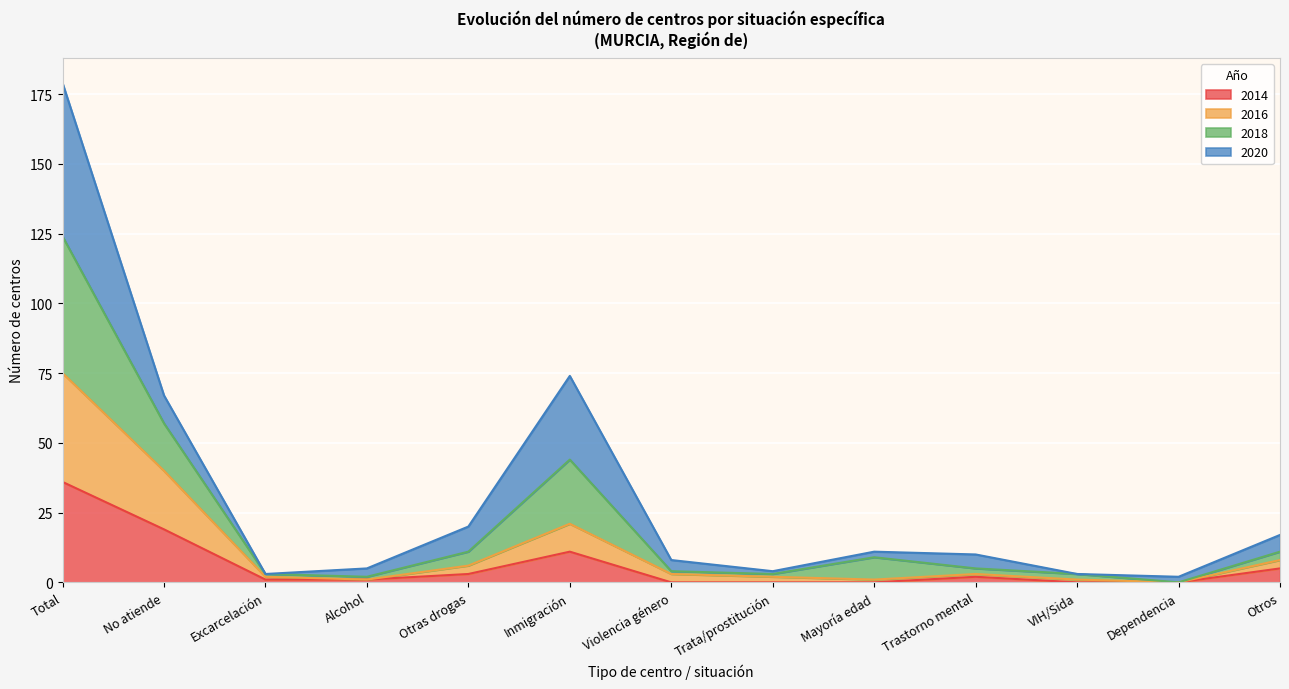

At which category does the chart reach its peak across all series?

Total